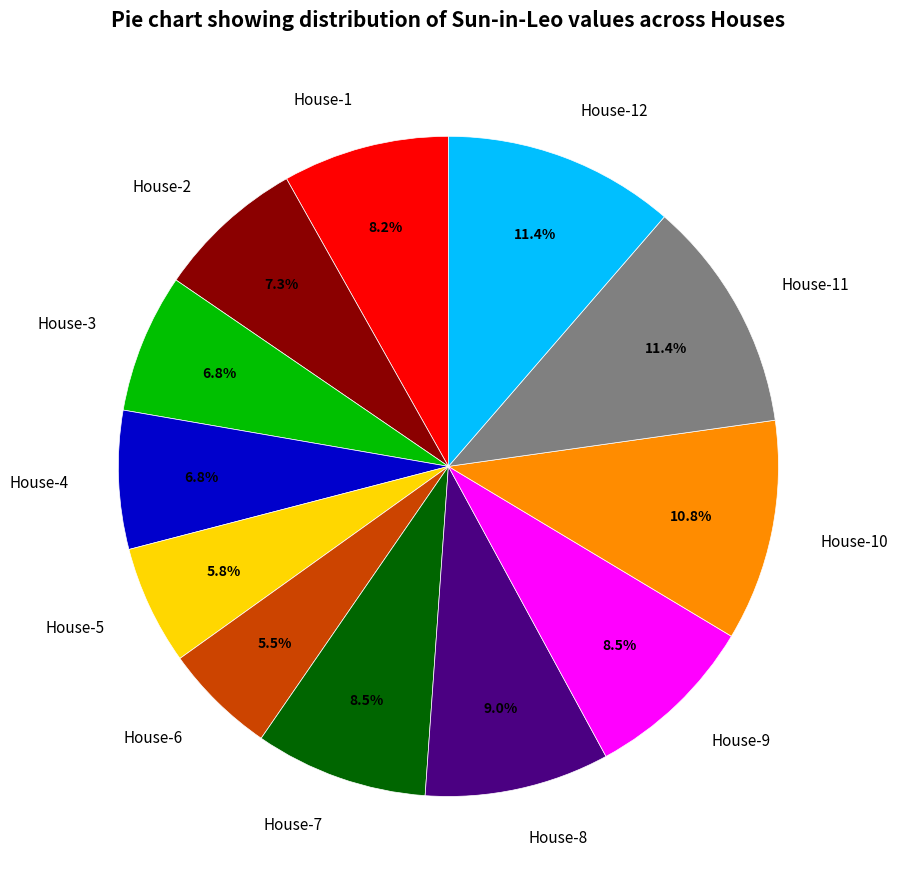

Do House-10 and House-5 together represent more than half of the pie?

No